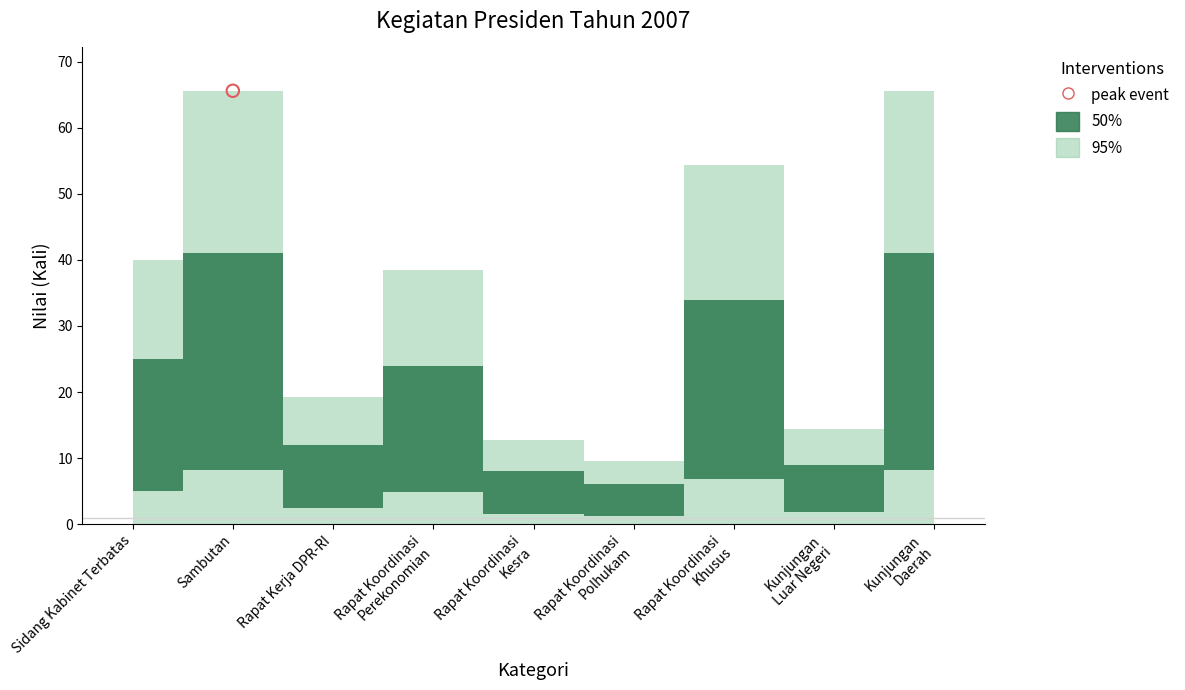

Is the value of 50% at Kunjungan
Luar Negeri greater than the value of 95% at Rapat Kerja DPR-RI?

No